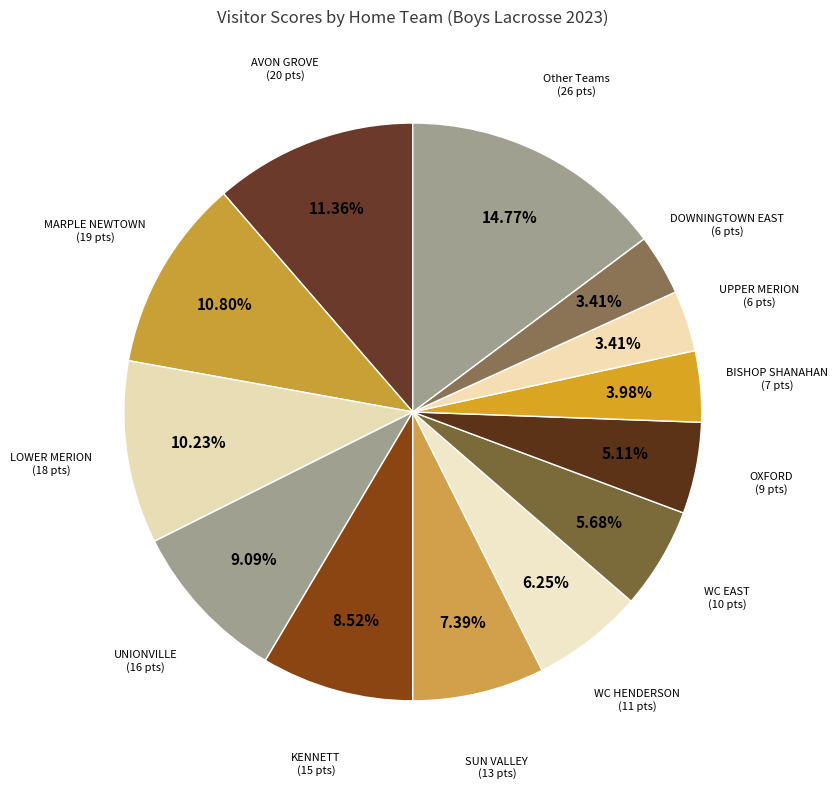

How many segments does this pie chart have?

13